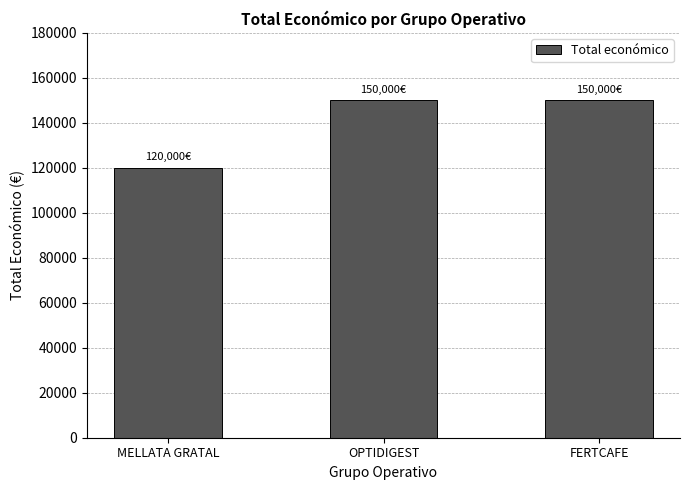

What is the approximate value at FERTCAFE, to the nearest 50?

150000